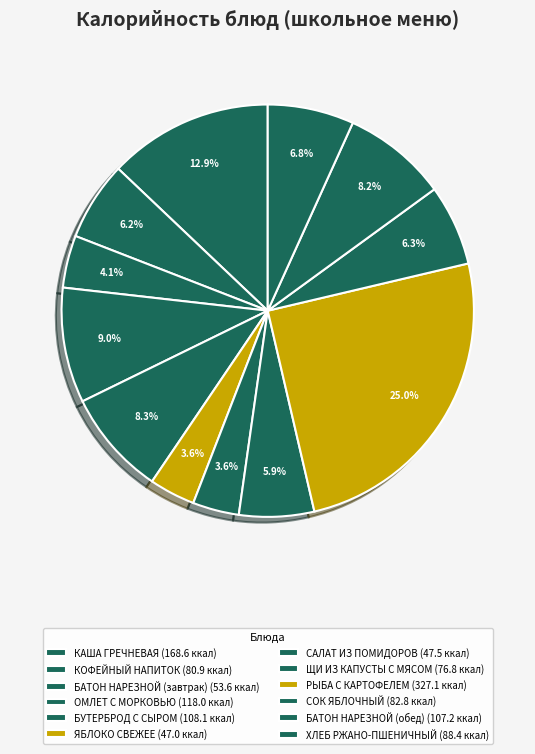

Is there any slice that represents more than half of the pie?

No